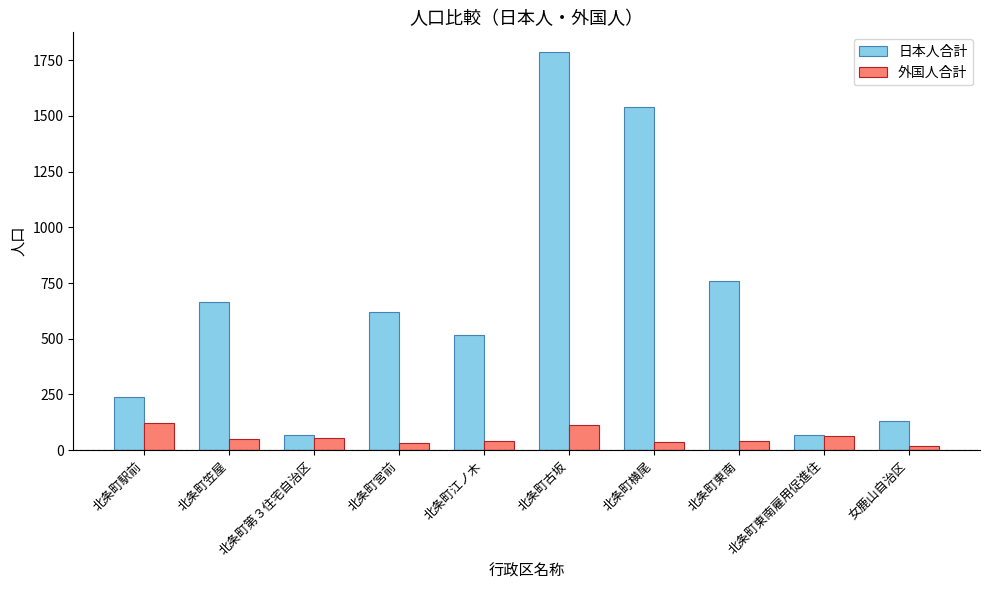

The 外国人合計 series shows 52 at 北条町笠屋. True or false?

True